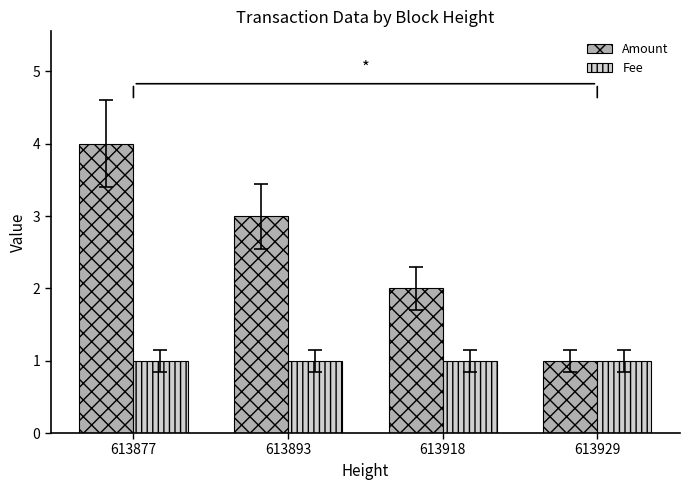

Reading left to right, transcribe all the data shown in this chart.

Amount: 4	3	2	1
Fee: 1	1	1	1